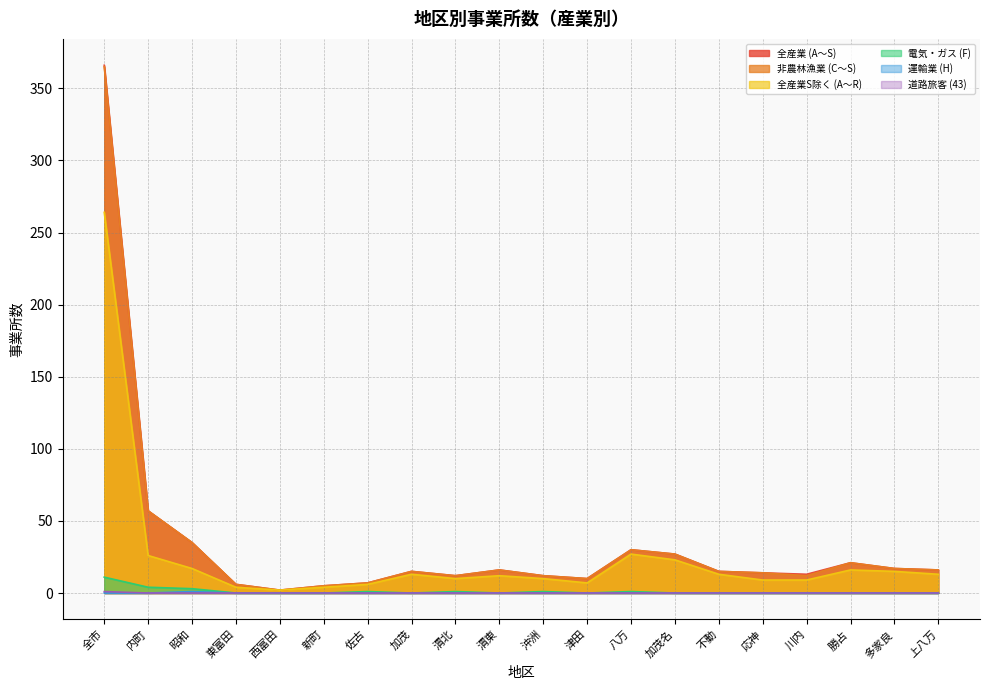

How many categories are shown in the chart?

20